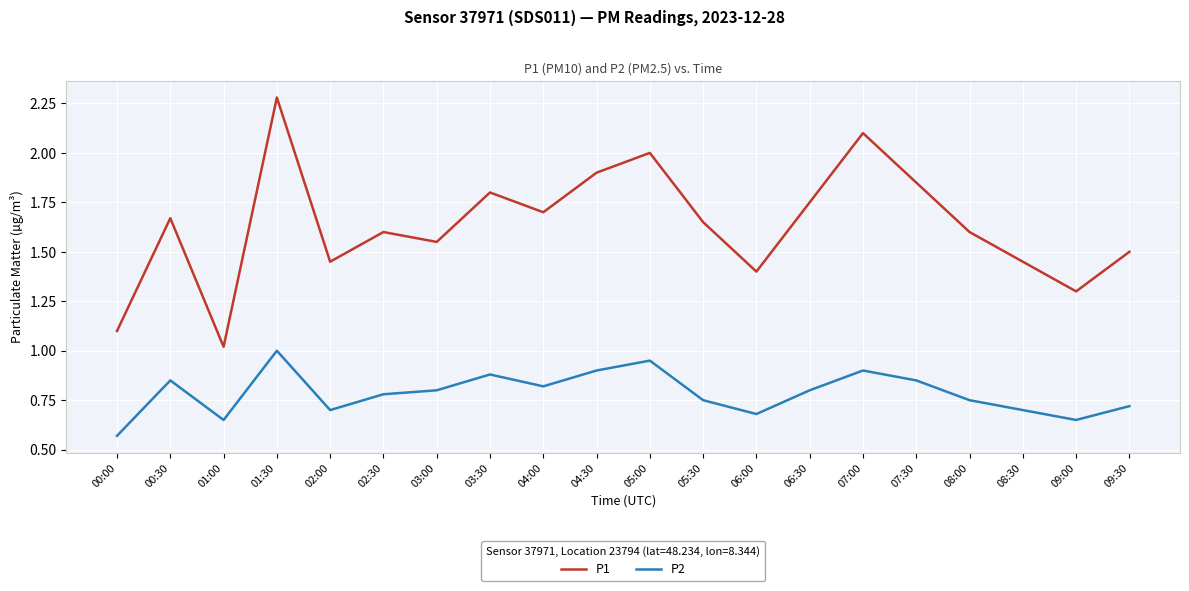

True or false: P2 and P1 intersect in this chart.

False